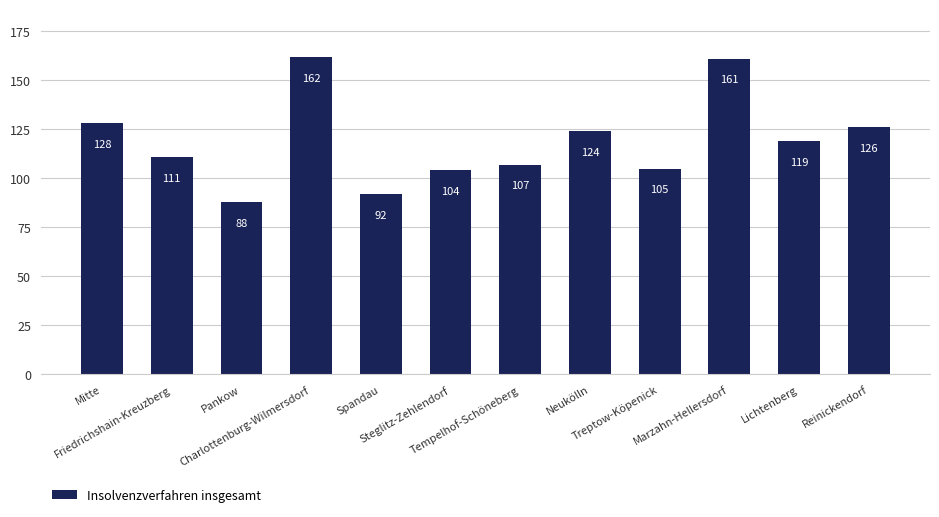

How many data points are less than 119?

6